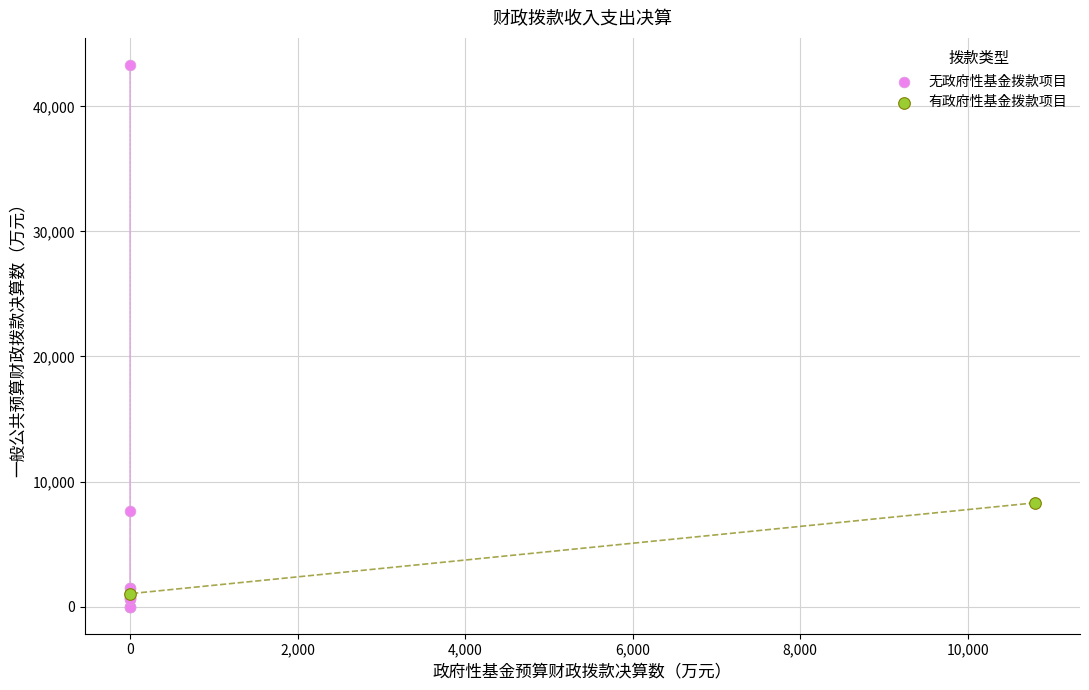

What are all the series names shown in the legend?

无政府性基金拨款项目, 有政府性基金拨款项目